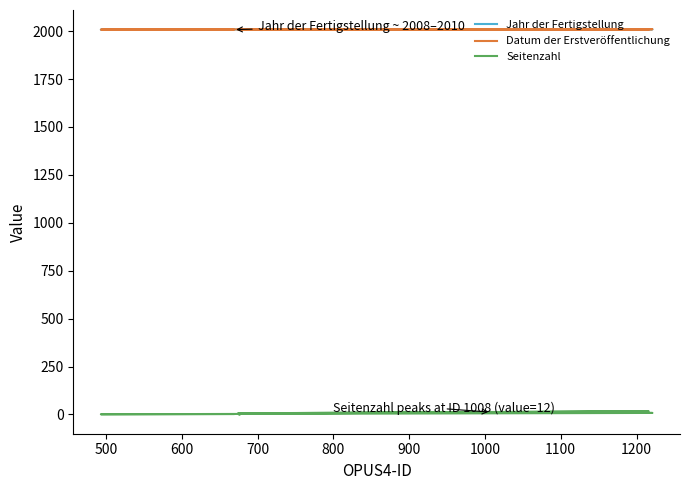

At how many categories does at least one series exceed 1233?

10